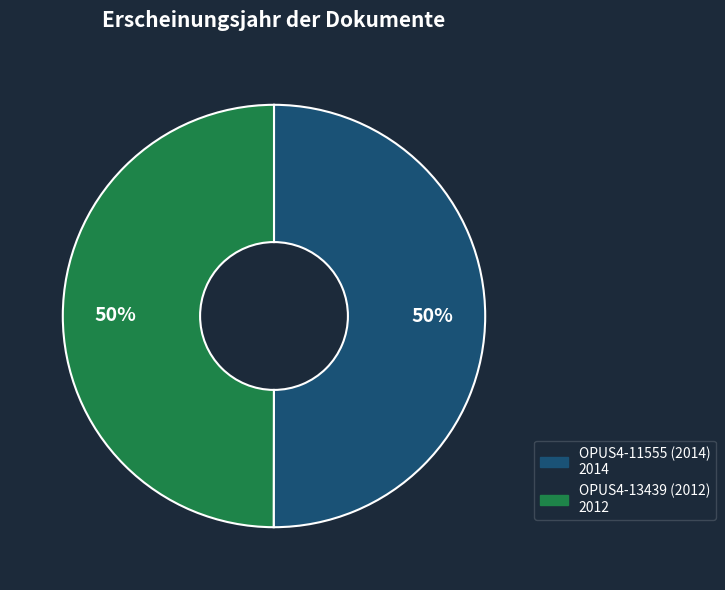

What percentage is the OPUS4-11555 (2014) slice, to the nearest percent?

50%